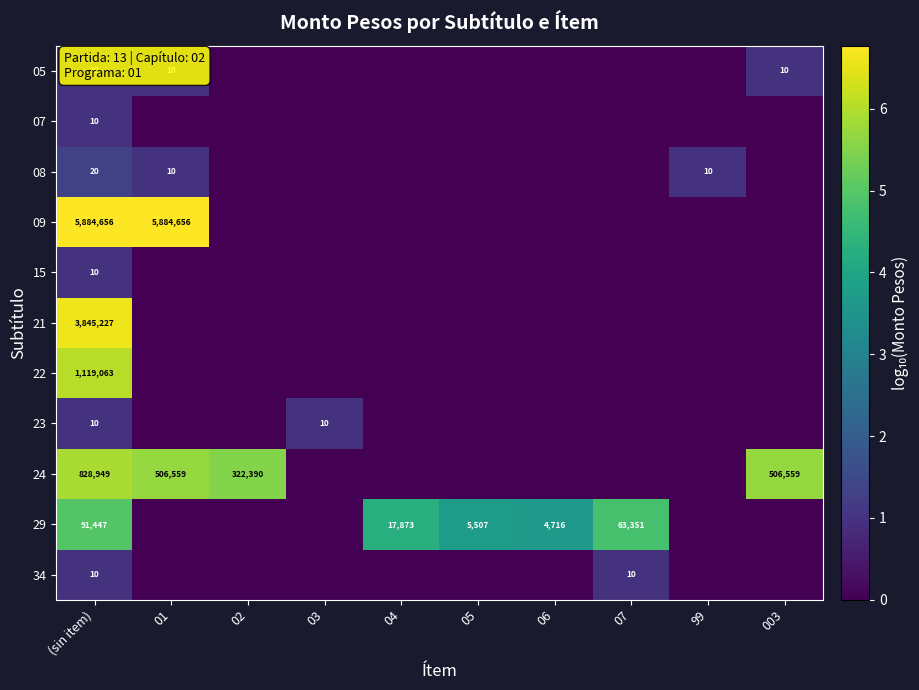

Is it true that 29 equals 9757 at 05?

False